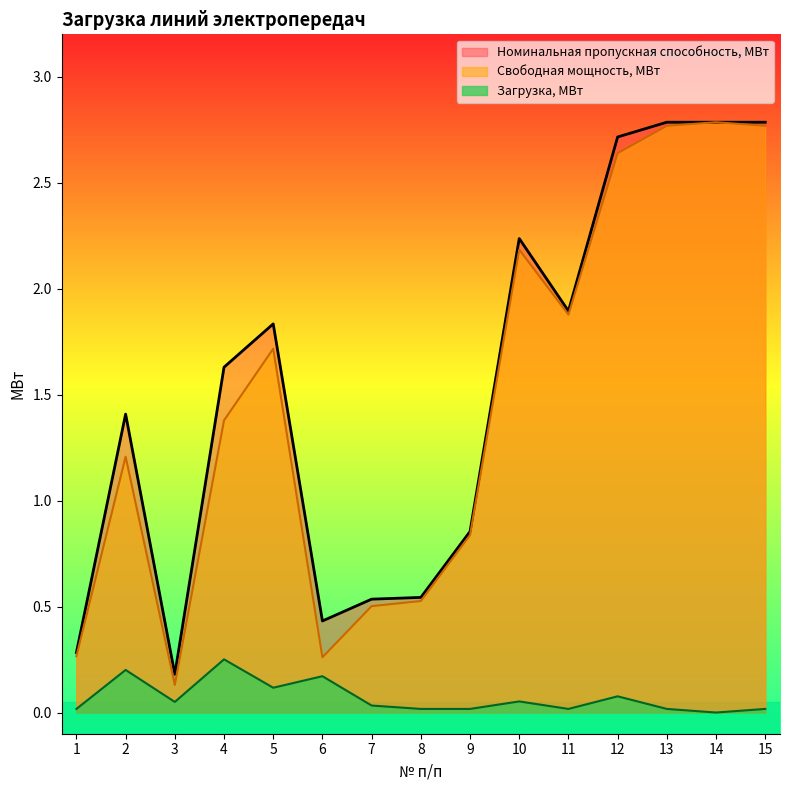

What is the total value across all series at 10?

4.5